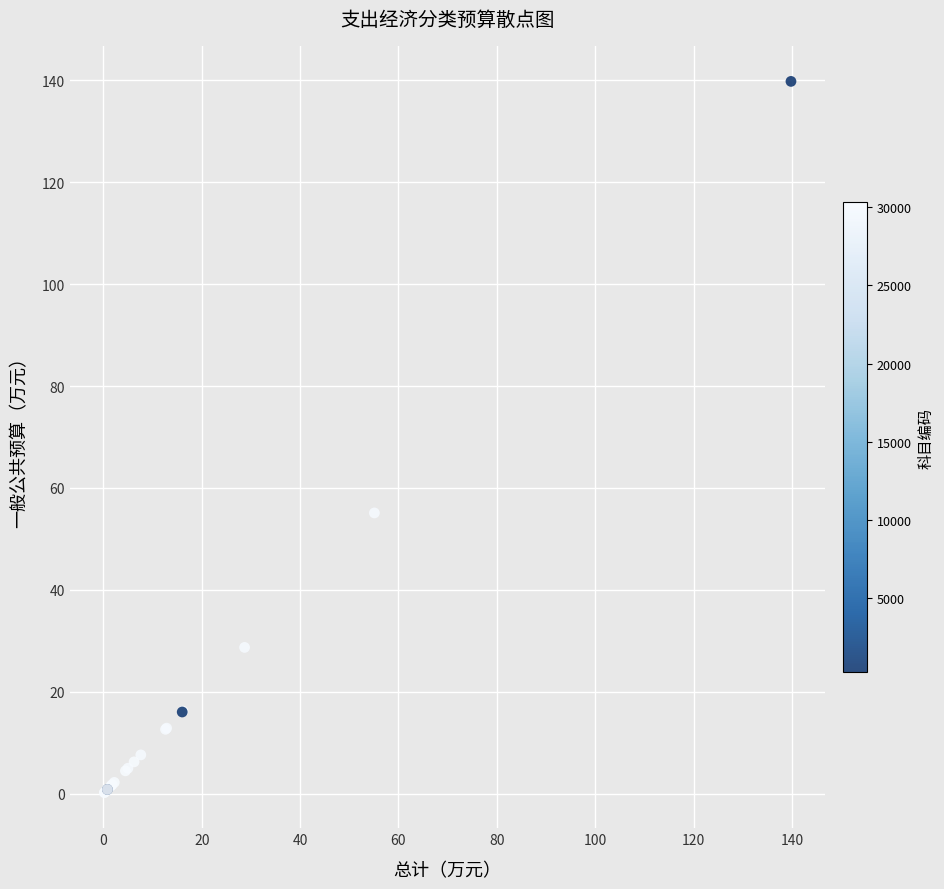

What Y value in the scatter plot is closest to 70?

55.1